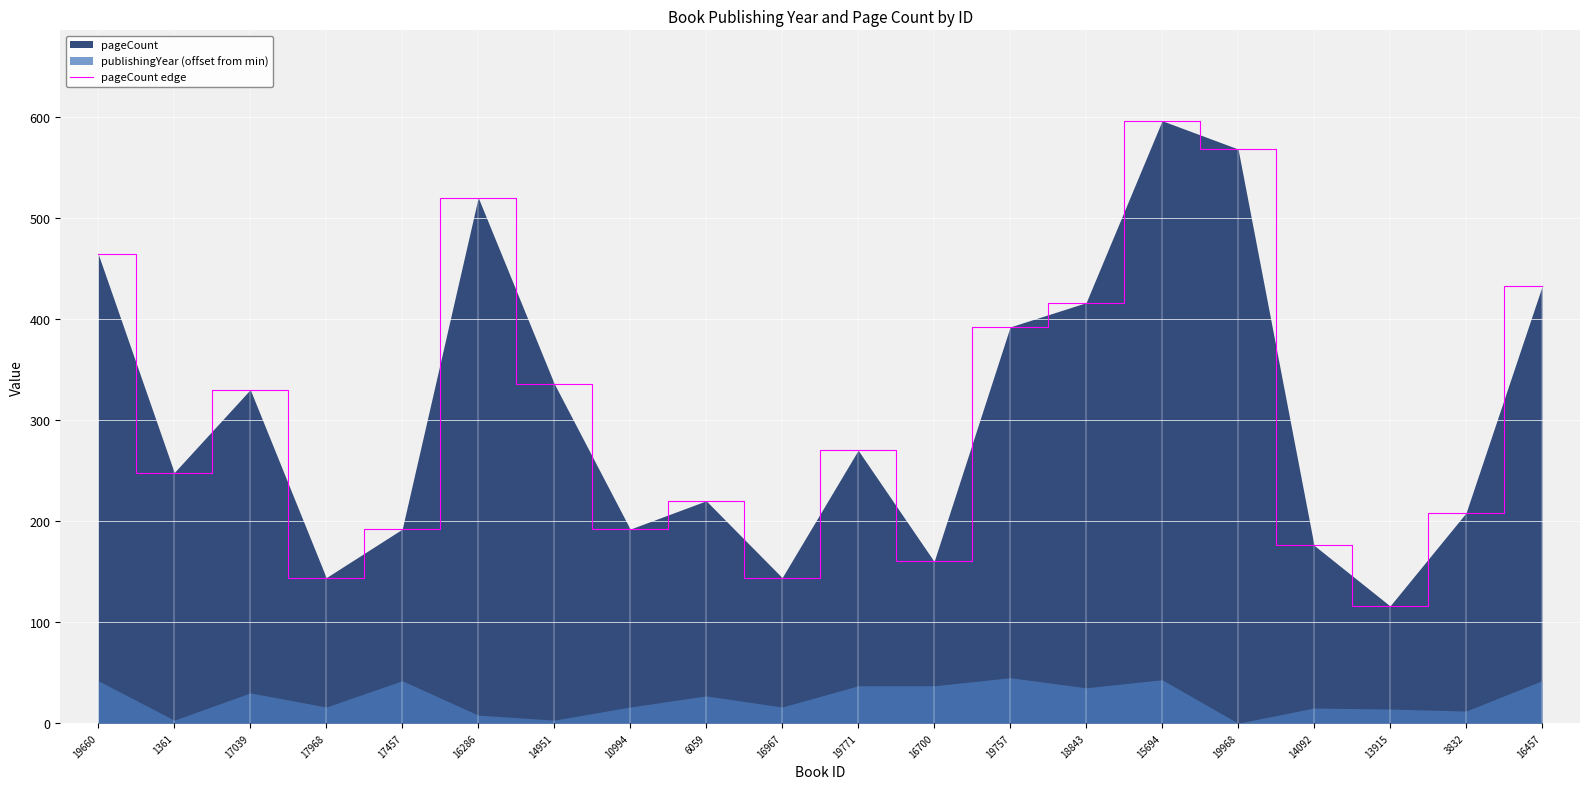

What is the sum of all values?

6124